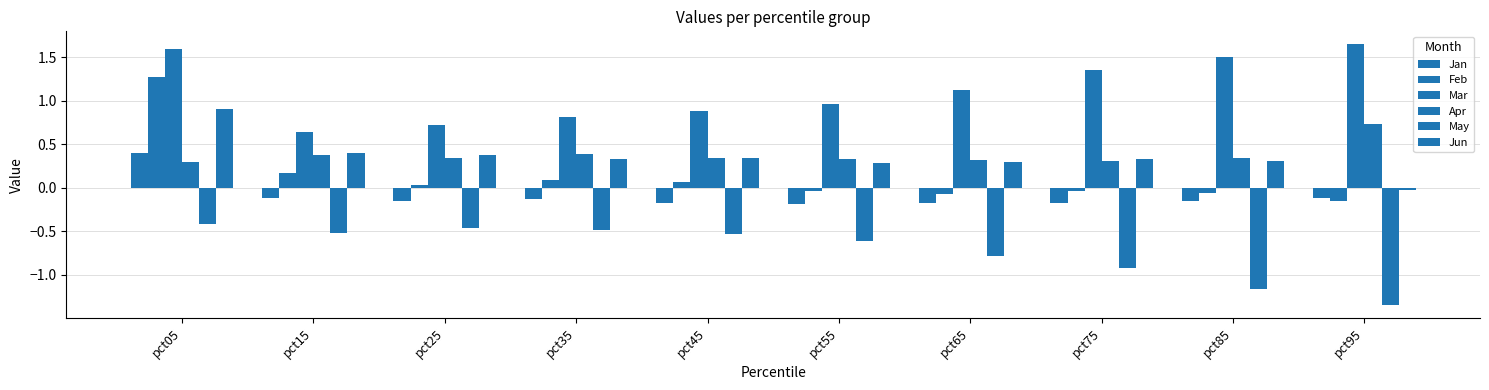

Rank the series by their maximum value, from highest to lowest.

Mar, Feb, Jun, Apr, Jan, May